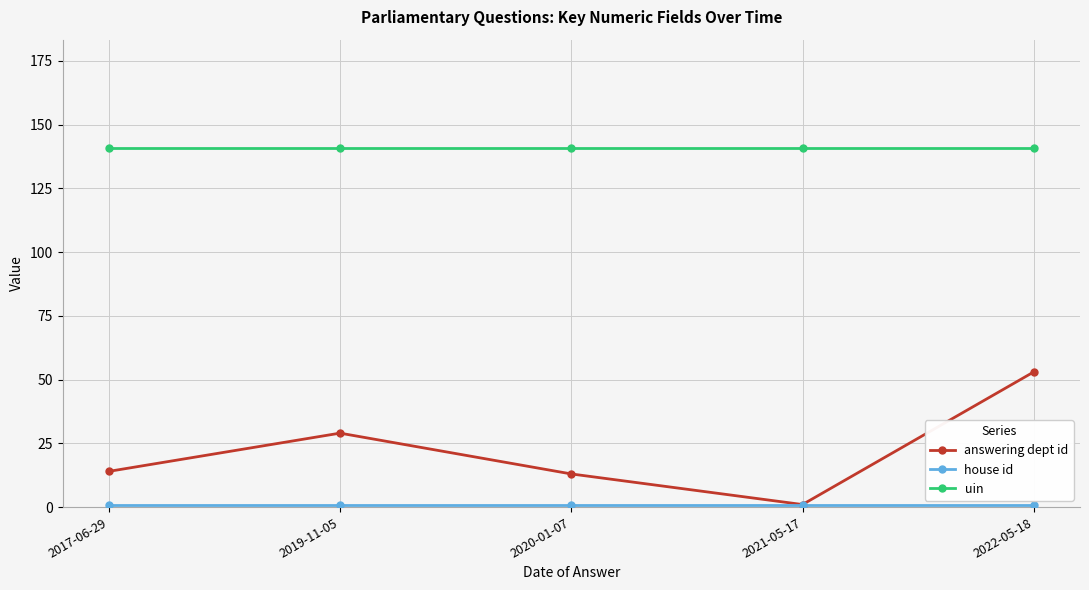

True or false: answering dept id and uin intersect in this chart.

False